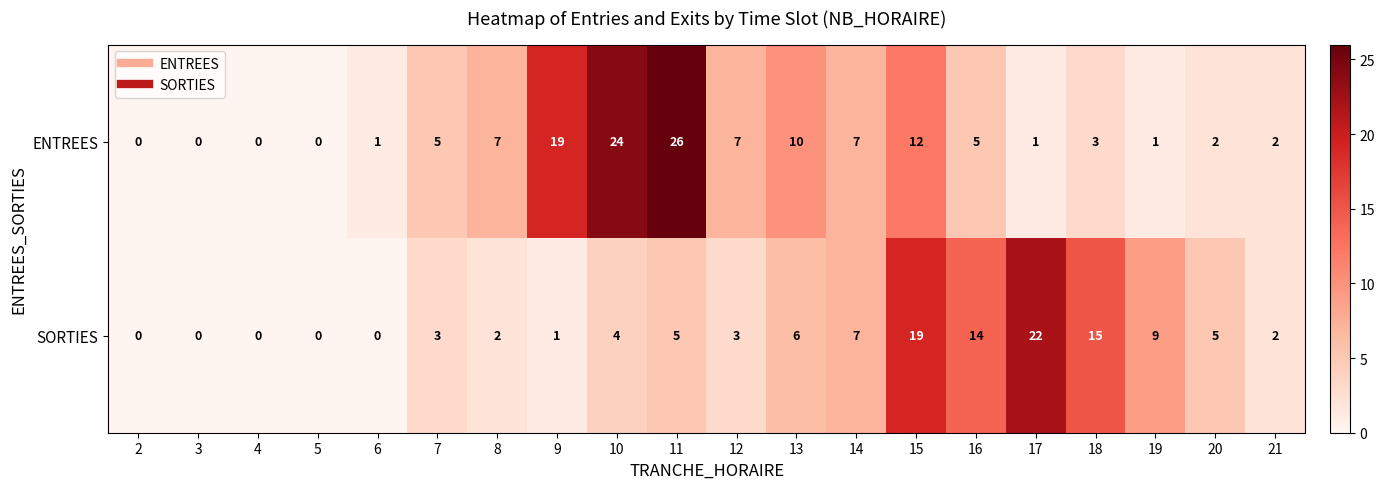

The value of SORTIES at 16 is 9. True or false?

False